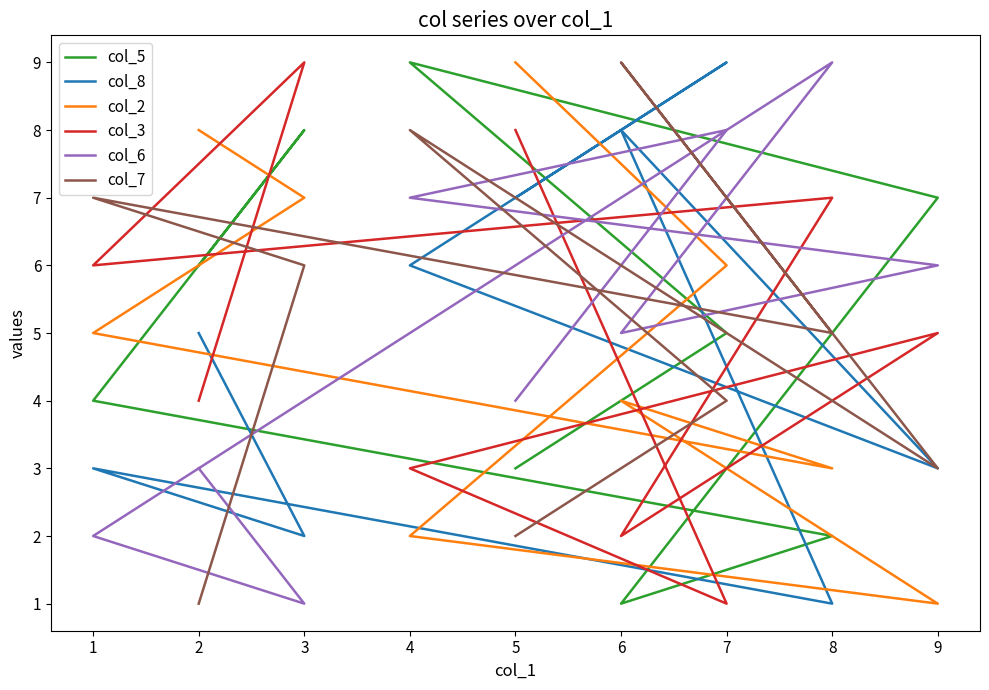

True or false: col_8 has a value of 3 at 5.

False